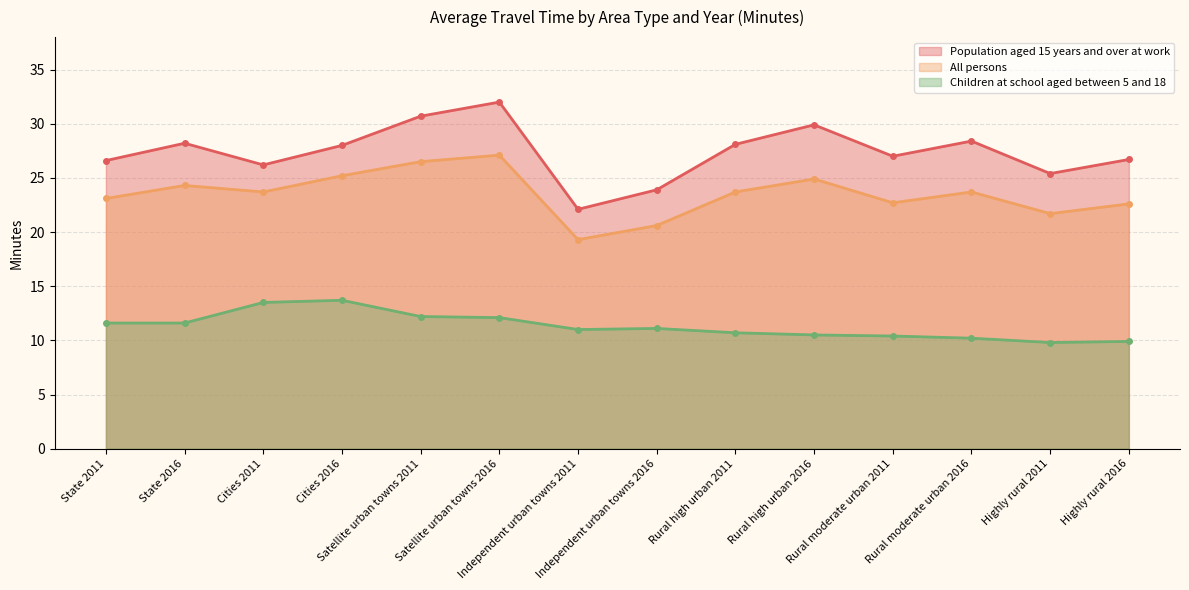

Reading left to right, transcribe all the data shown in this chart.

Population aged 15 years and over at work: 26.6	28.2	26.2	28.0	30.7	32.0	22.1	23.9	28.1	29.9	27.0	28.4	25.4	26.7
All persons: 23.1	24.3	23.7	25.2	26.5	27.1	19.3	20.6	23.7	24.9	22.7	23.7	21.7	22.6
Children at school aged between 5 and 18: 11.6	11.6	13.5	13.7	12.2	12.1	11.0	11.1	10.7	10.5	10.4	10.2	9.8	9.9